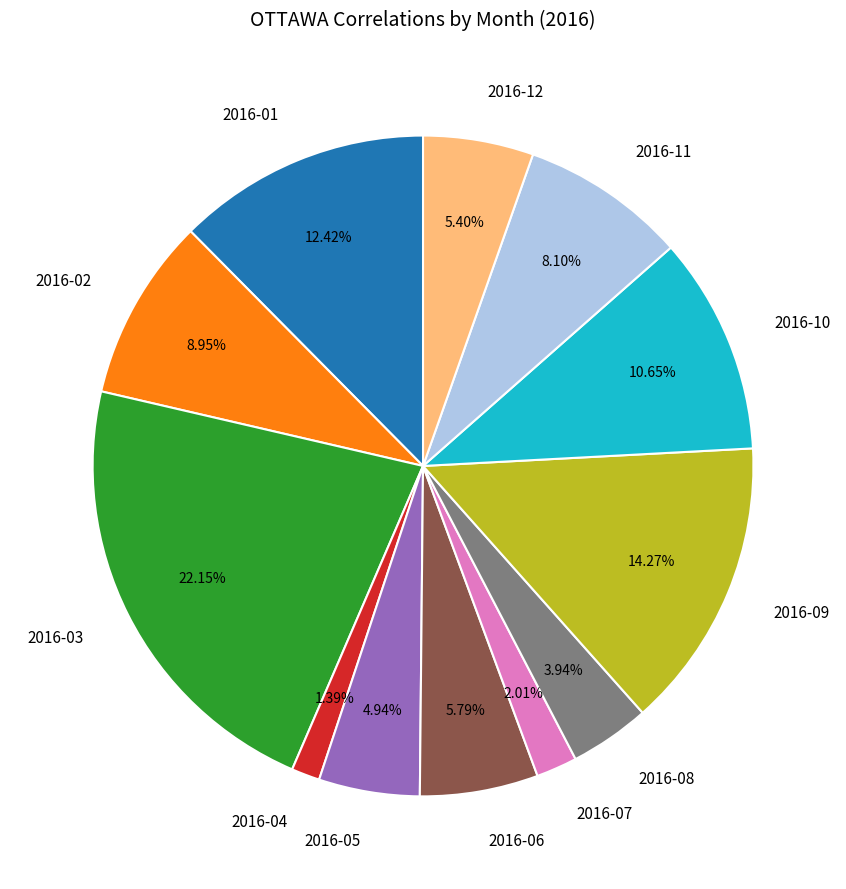

Is there any slice that represents more than half of the pie?

No